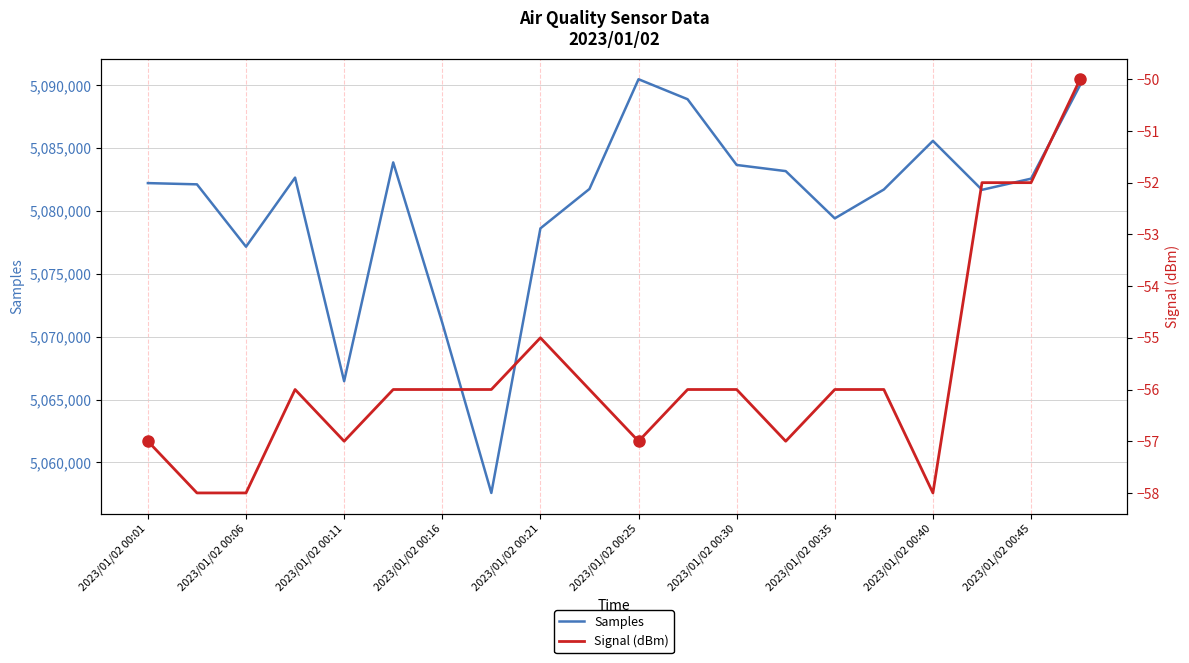

At 17, list the series in order from largest to smallest.

Samples, Signal (dBm)